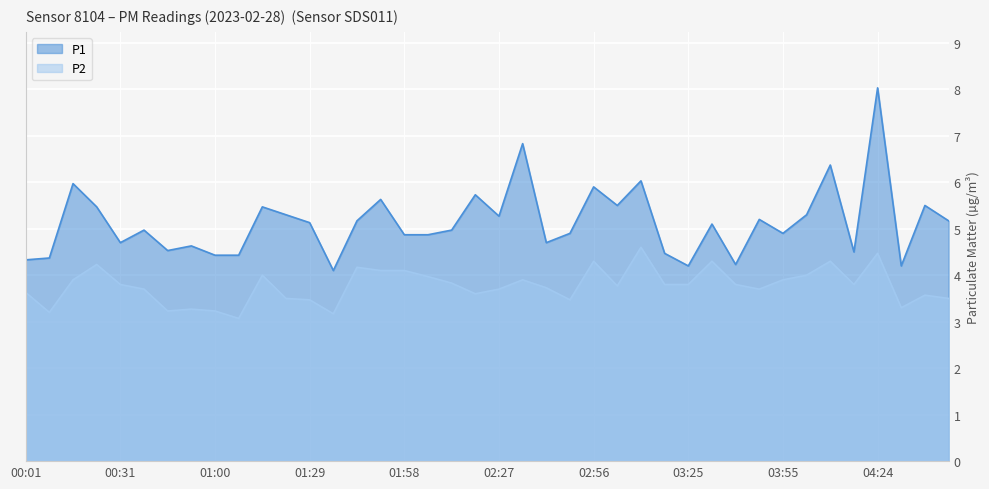

At which label does P1 reach its minimum?

01:36